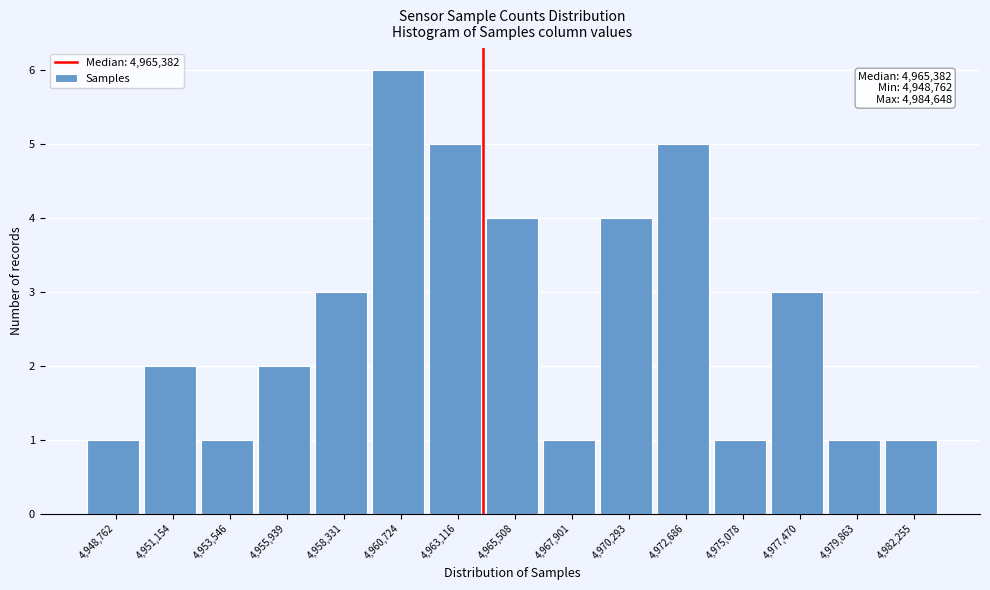

Reading left to right, transcribe all the data shown in this chart.

1	2	1	2	3	6	5	4	1	4	5	1	3	1	1